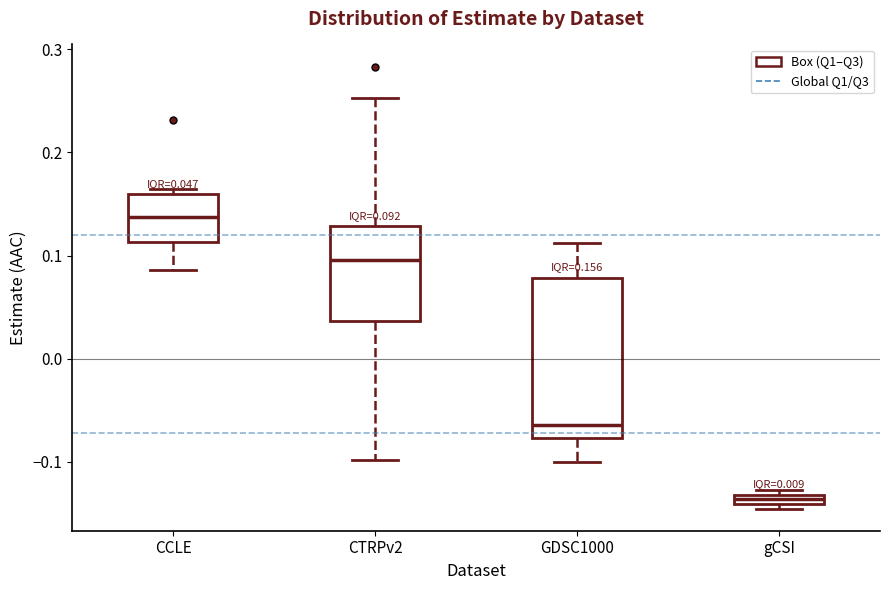

Which box has the highest median line?

CCLE